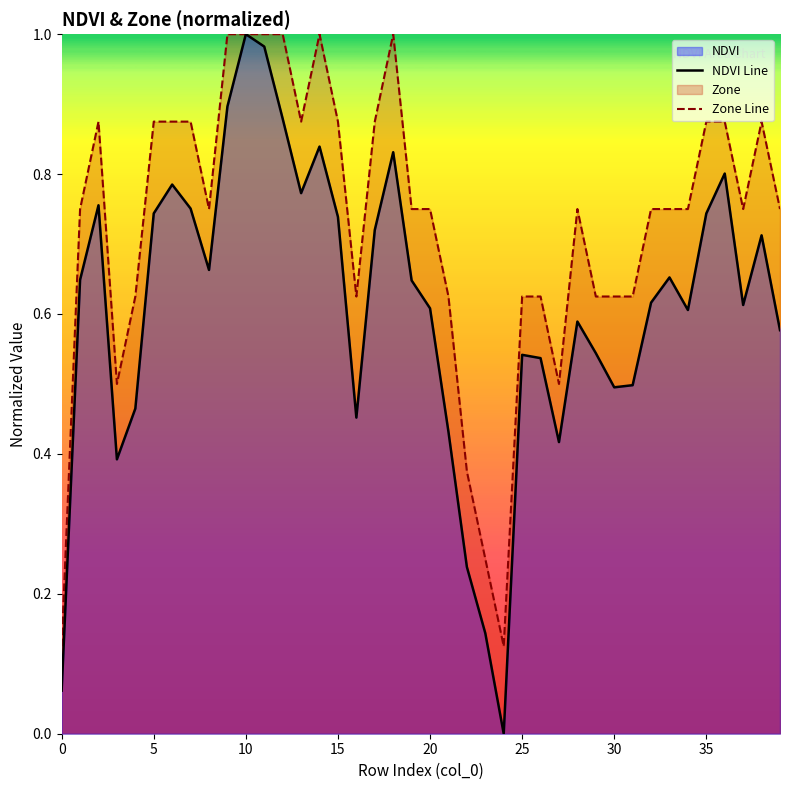

At which category does the chart reach its minimum across all series?

24